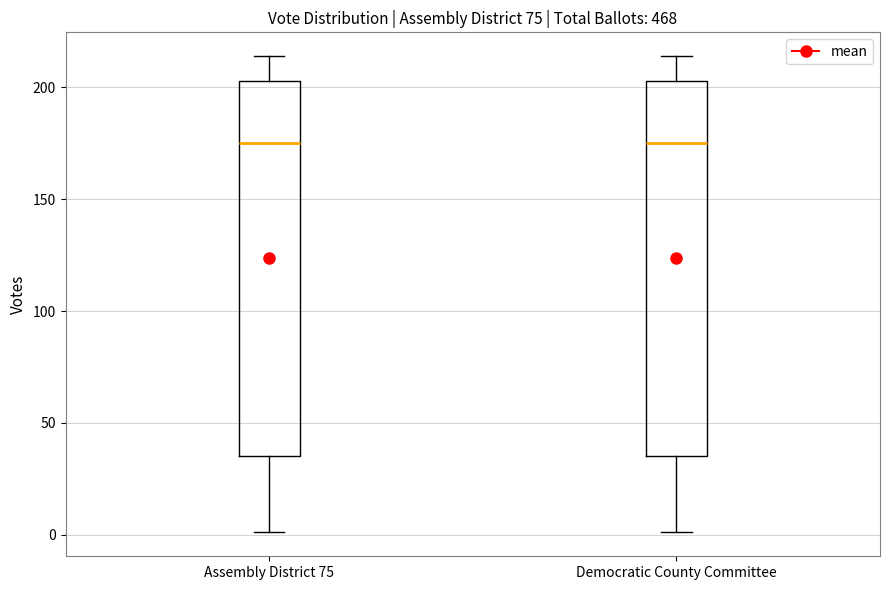

Reading left to right, transcribe this box plot: for each box, give where its median line is, the range the box spans, and where its two whiskers end, as read against the y-axis. The values are not printed on the chart, so give them approximately, as read against the axis.

Assembly District 75: median 175, box 35 to 205, whiskers 0 to 215
Democratic County Committee: median 175, box 35 to 205, whiskers 0 to 215